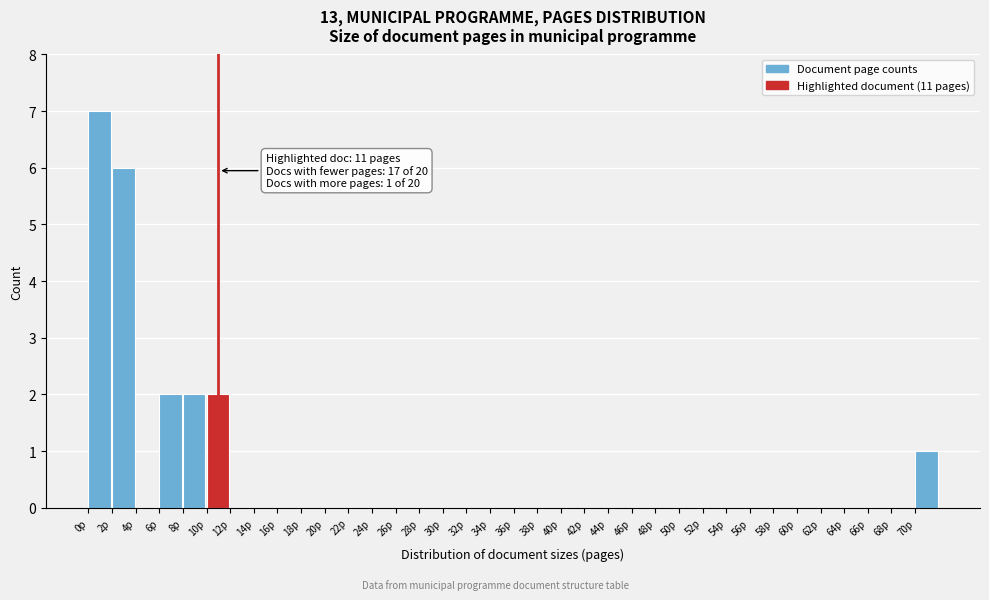

Over which range of the x-axis is the bar tallest?

0 to 2